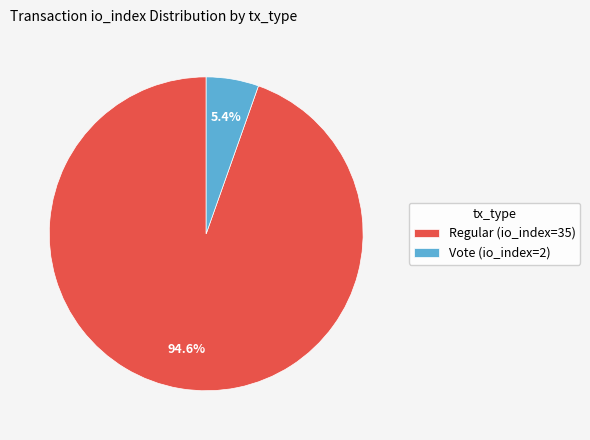

How many segments does this pie chart have?

2